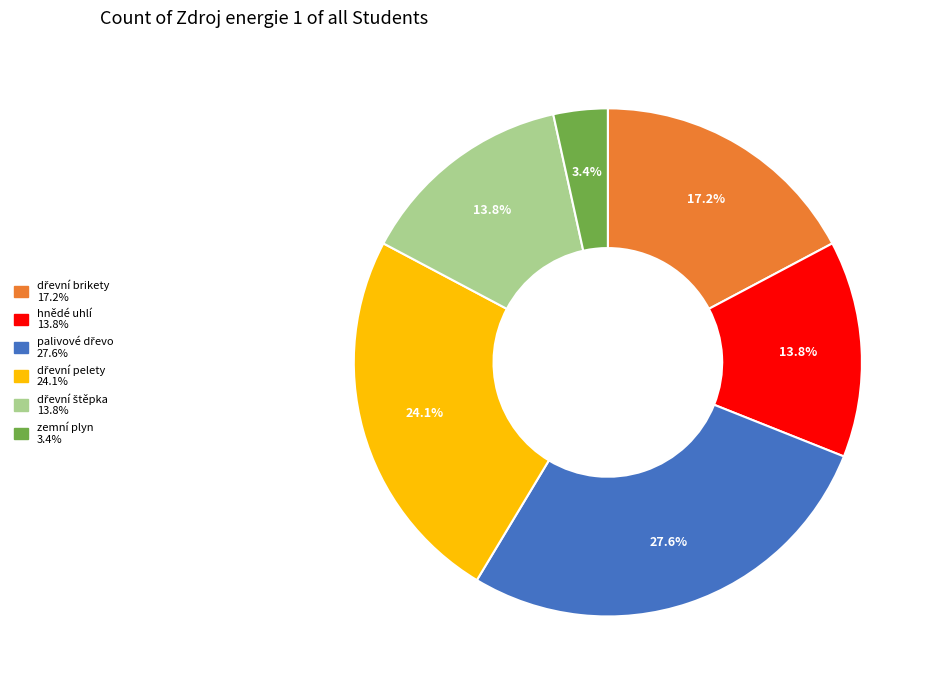

Is there a majority slice in this chart?

No